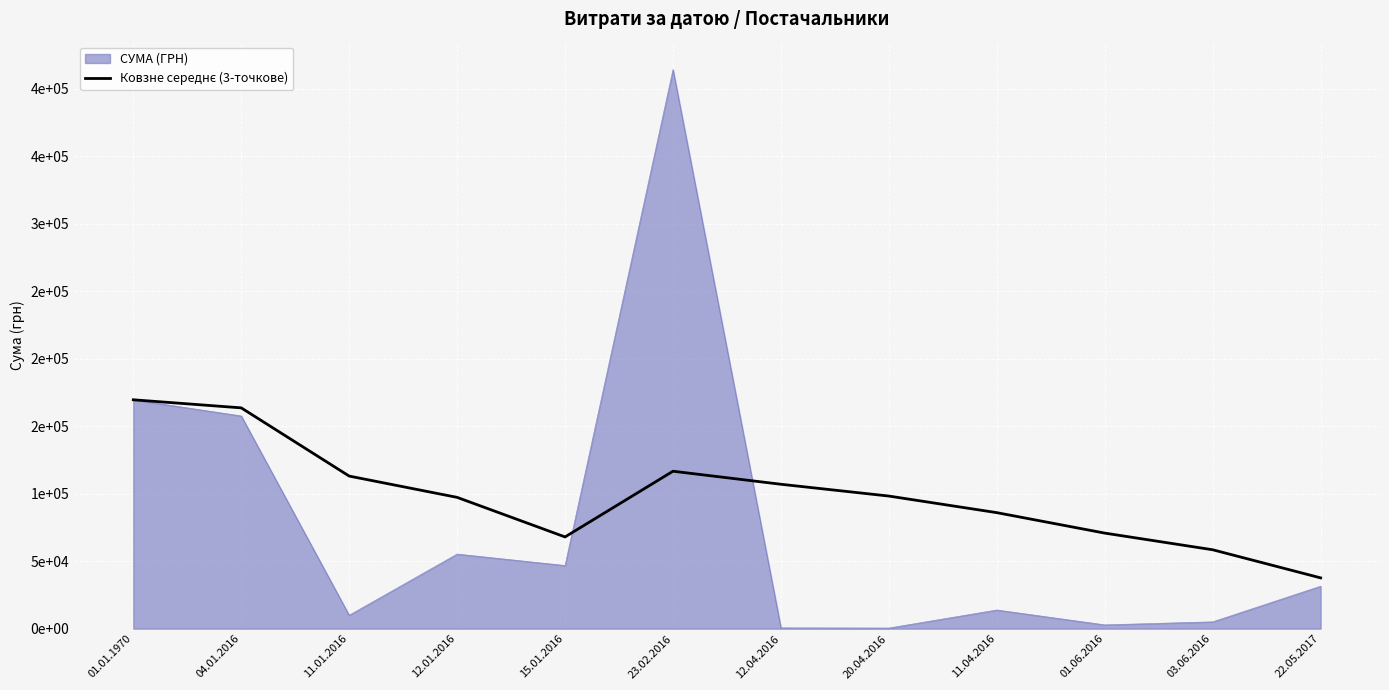

Reading left to right, list all the values displayed in this chart.

01.01.1970=169553.8	04.01.2016=163570.2	11.01.2016=113030.0	12.01.2016=97259.4	15.01.2016=67943.0	23.02.2016=116631.7	12.04.2016=106967.3	20.04.2016=98226.4	11.04.2016=85936.0	01.06.2016=70783.9	03.06.2016=58437.7	22.05.2017=37613.5